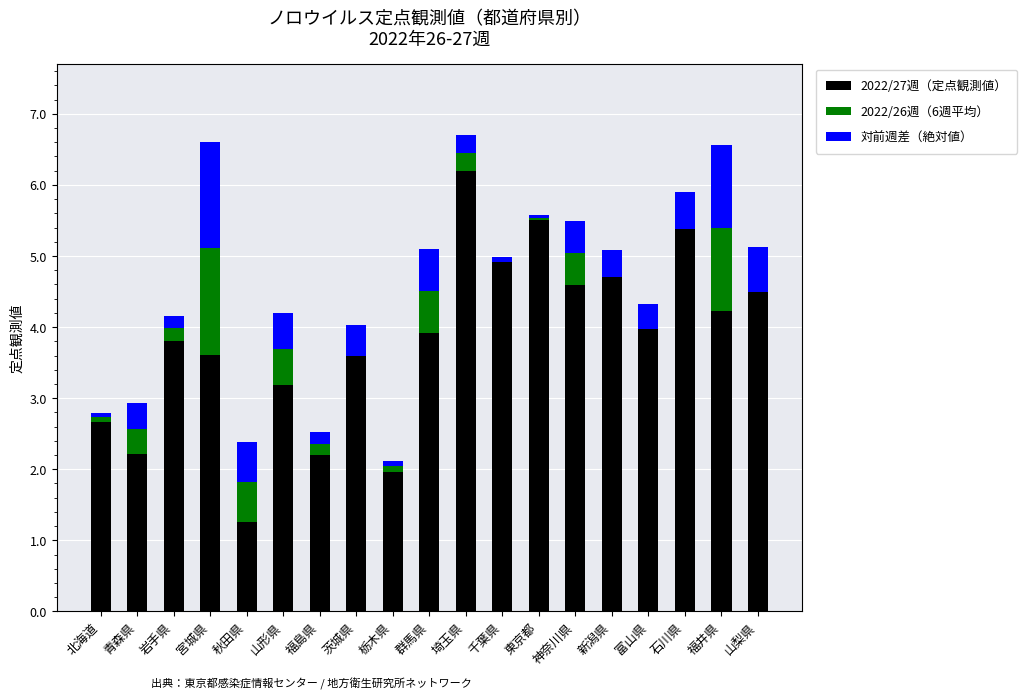

What is the highest value of the 2022/27週（定点観測値） series?

6.2